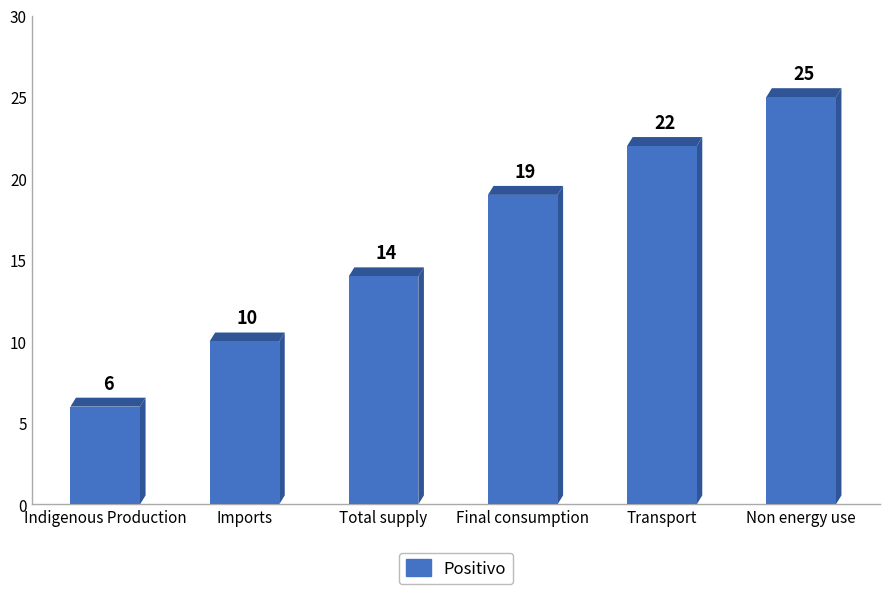

What is the approximate value at Total supply, to the nearest 5?

15